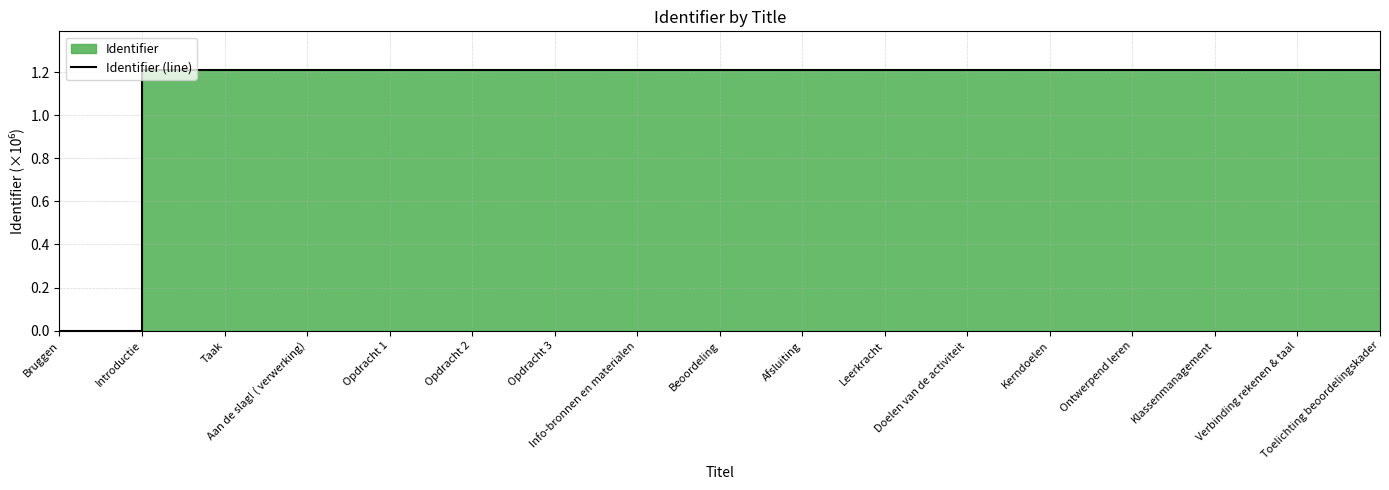

Where is the data nearest to the value 0?

Bruggen